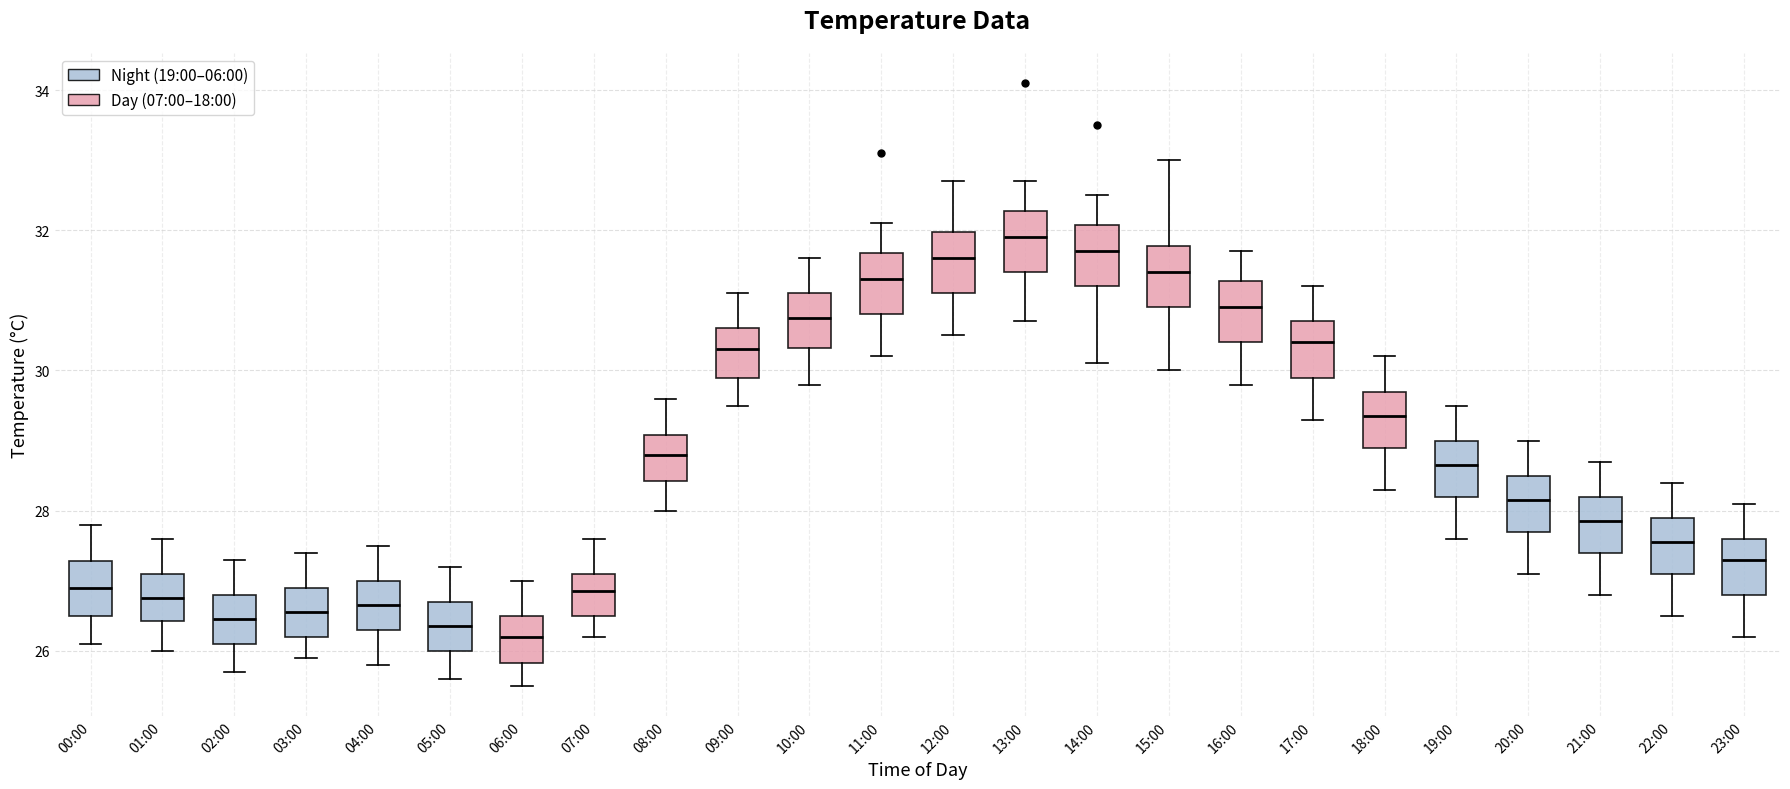

Where does the lower whisker of the box for 21:00 end on the y-axis? The values are not printed on the chart, so give them approximately, as read against the axis.

26.8